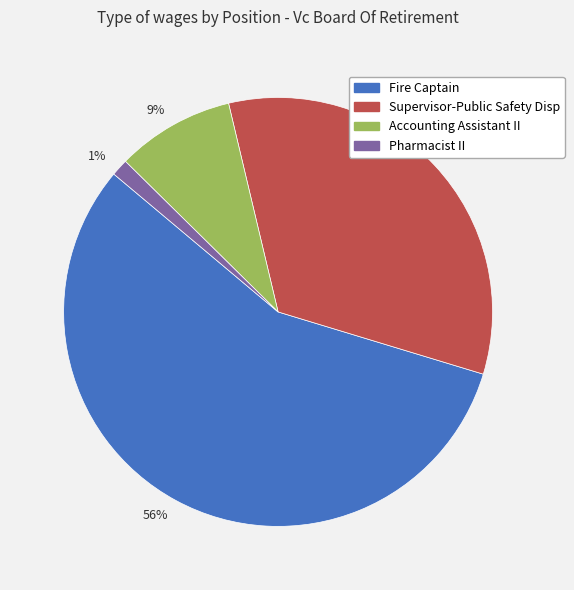

Do 56% and 9% together represent more than half of the pie?

Yes